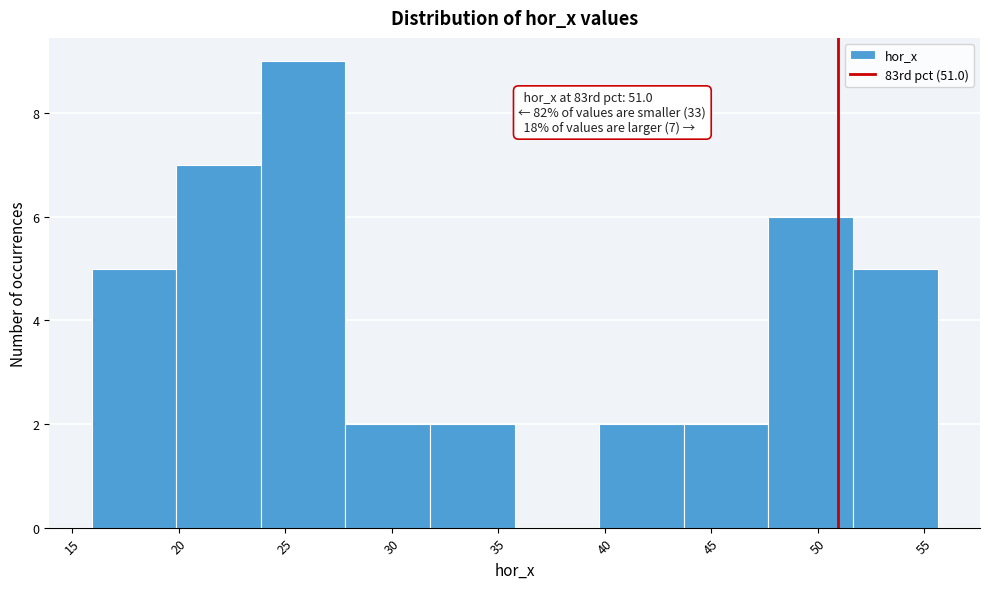

Over which range of the x-axis is the bar tallest?

24.0 to 28.0